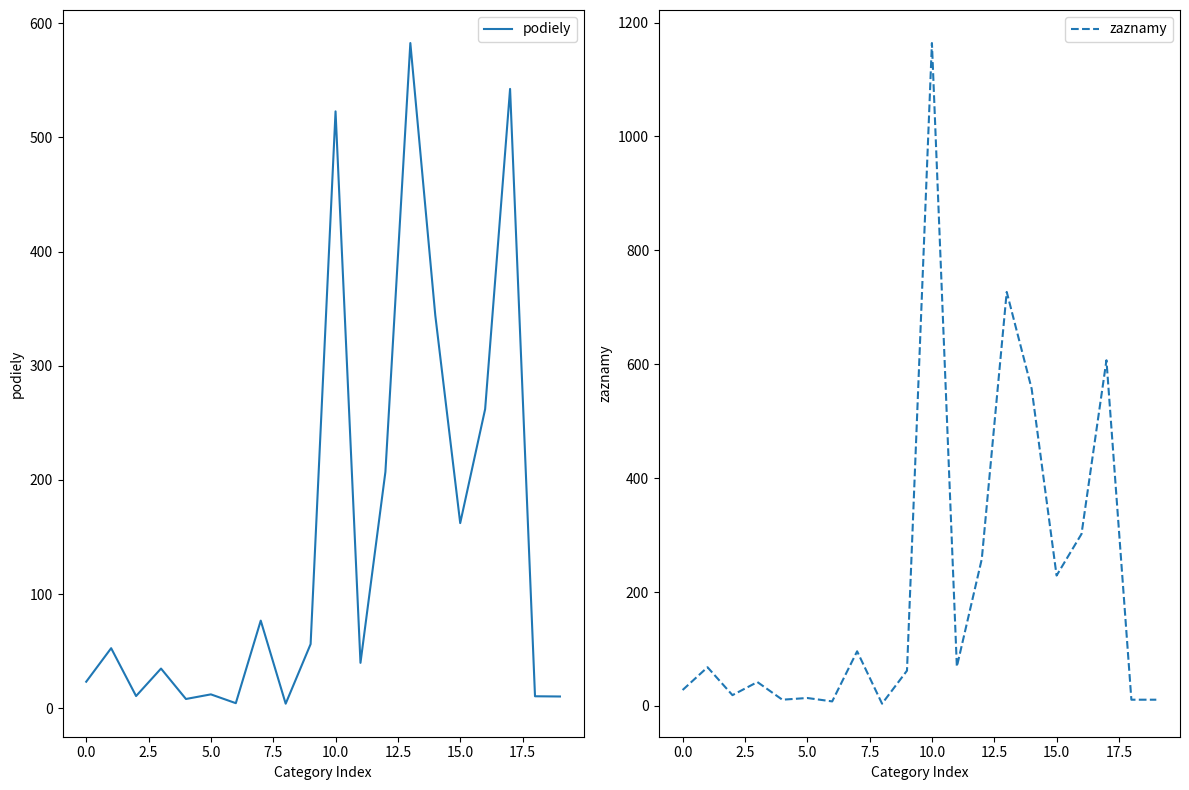

True or false: podiely and zaznamy cross at least once.

False